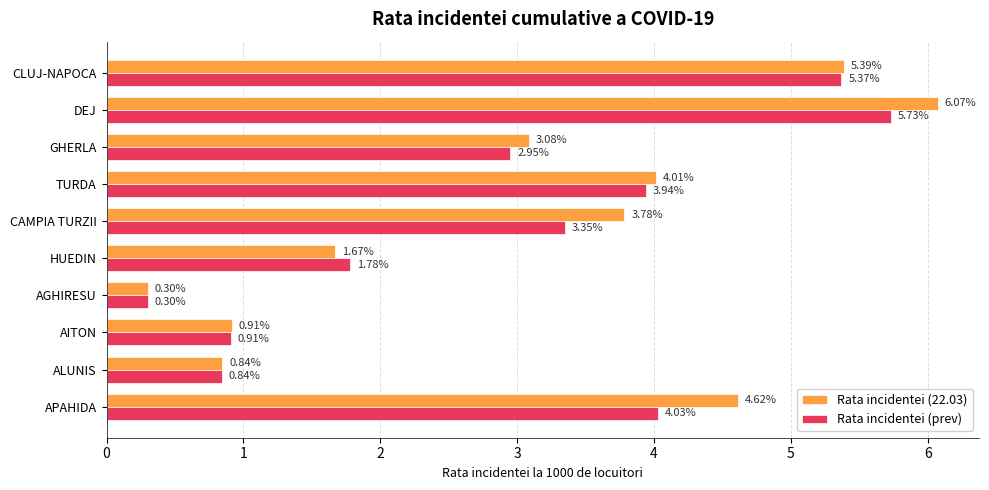

At HUEDIN, list the series in order from largest to smallest.

Rata incidentei (prev), Rata incidentei (22.03)